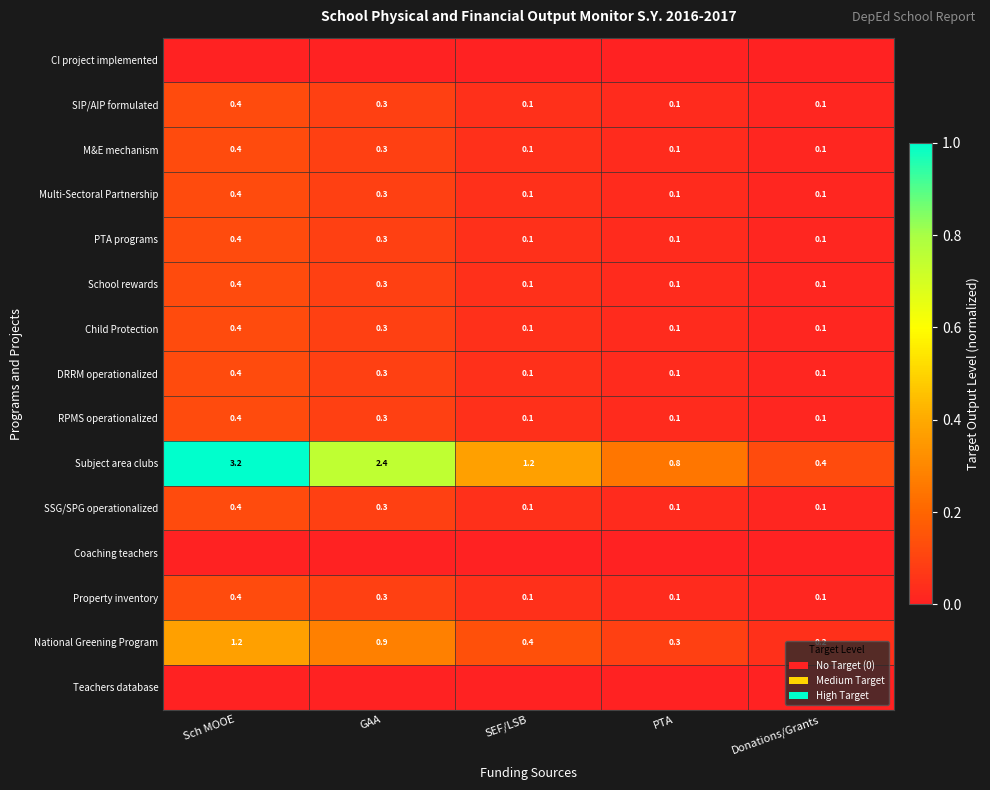

Which has a higher value, GAA or PTA?

GAA